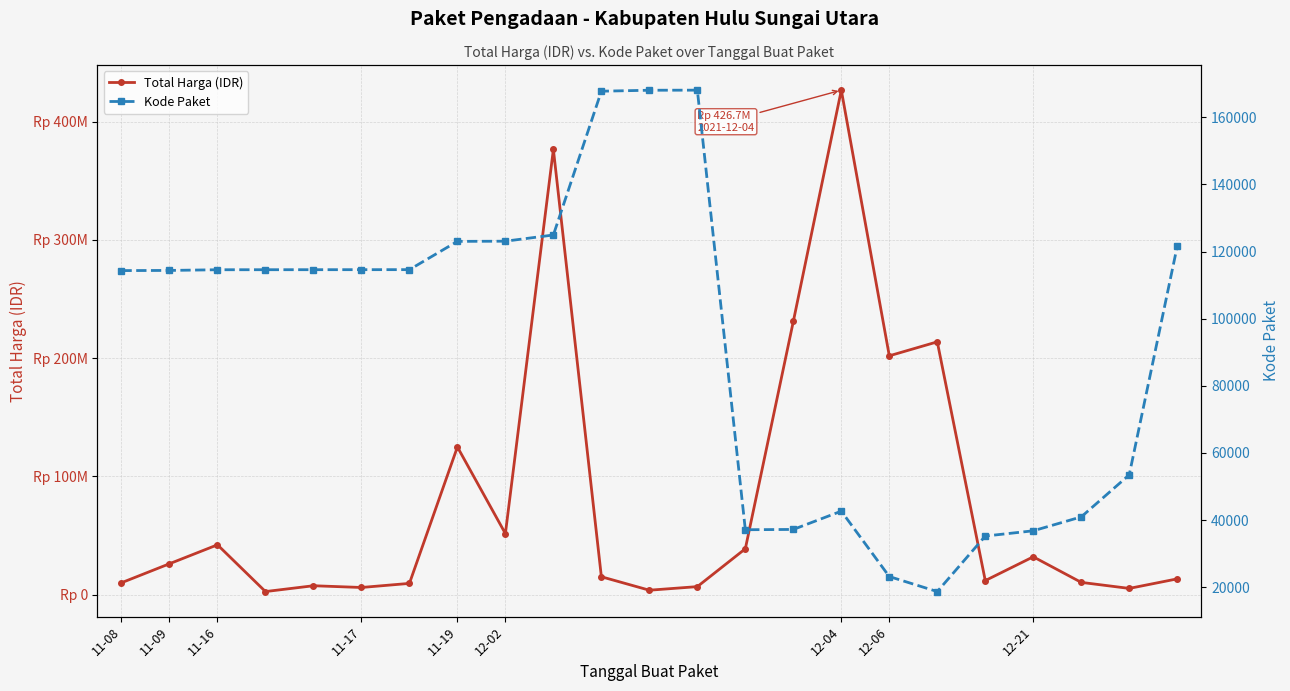

What is the difference between the second highest and minimum values in the Kode Paket series?

149363